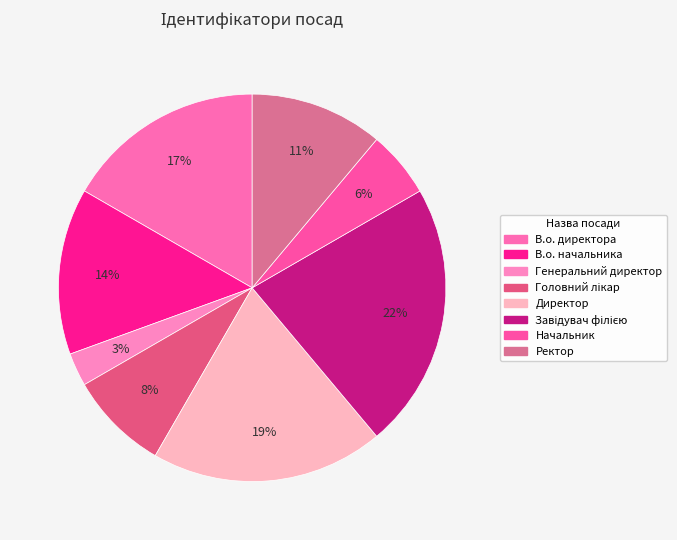

Which category has the smallest portion of the pie?

Генеральний директор